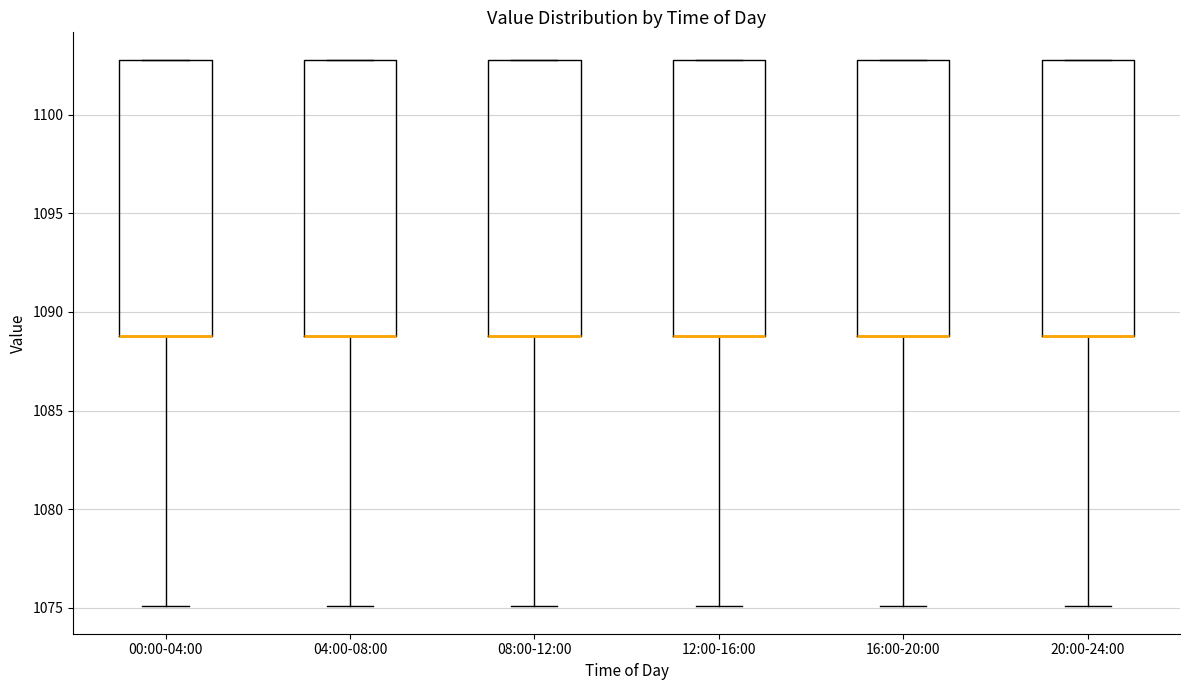

Reading left to right, read every box against the y-axis: the position of its median line, the range the box covers, and the ends of its whiskers. The values are not printed on the chart, so give them approximately, as read against the axis.

00:00-04:00: median 1089 (drawn on the box's lower edge), box 1089 to 1103, whiskers 1075 to 1103
04:00-08:00: median 1089 (drawn on the box's lower edge), box 1089 to 1103, whiskers 1075 to 1103
08:00-12:00: median 1089 (drawn on the box's lower edge), box 1089 to 1103, whiskers 1075 to 1103
12:00-16:00: median 1089 (drawn on the box's lower edge), box 1089 to 1103, whiskers 1075 to 1103
16:00-20:00: median 1089 (drawn on the box's lower edge), box 1089 to 1103, whiskers 1075 to 1103
20:00-24:00: median 1089 (drawn on the box's lower edge), box 1089 to 1103, whiskers 1075 to 1103